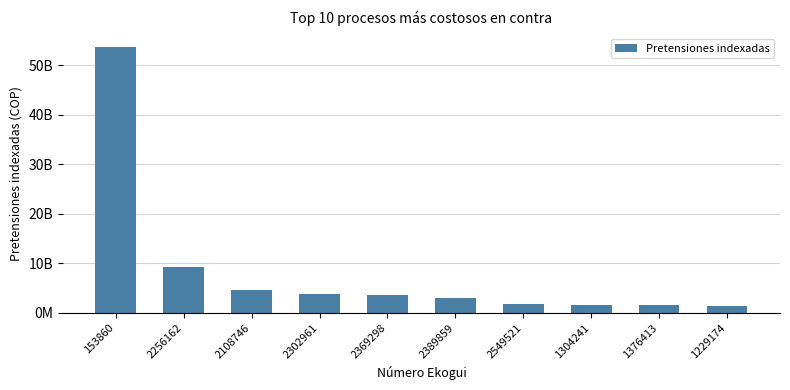

Rank the categories by value from highest to lowest.

153860, 2256162, 2108746, 2302961, 2369298, 2389859, 2549521, 1304241, 1376413, 1229174